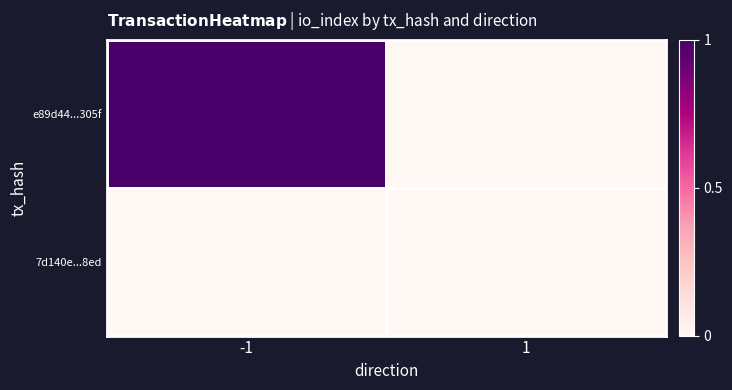

Reading left to right, what are all the values shown in this chart?

e89d44...305f: -1=1	1=0
7d140e...8ed: -1=0	1=0